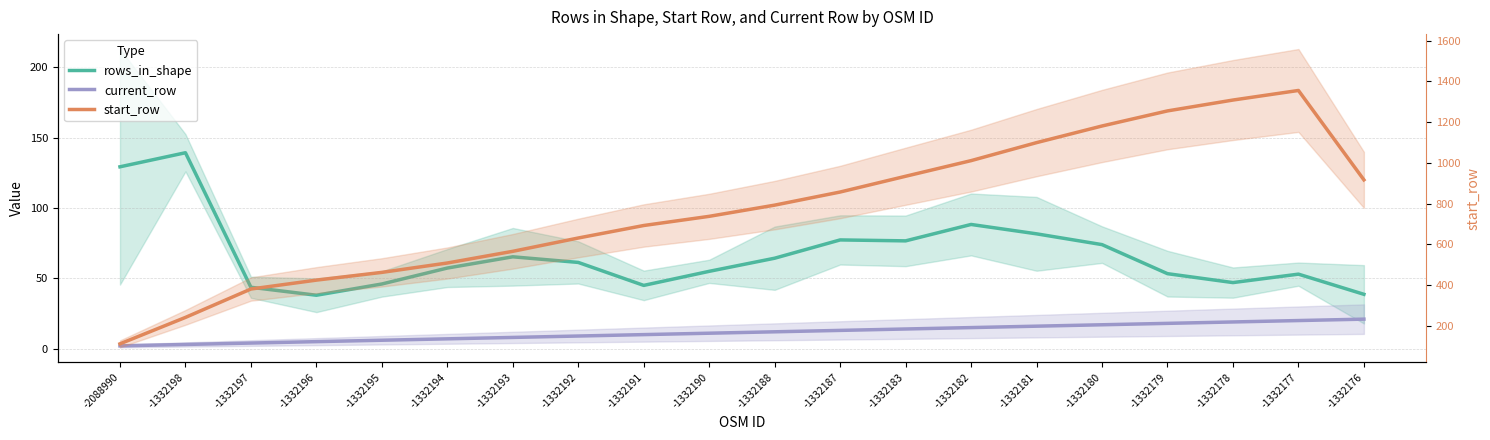

What is the value of the rows_in_shape point at the 12th from the left?

77.3